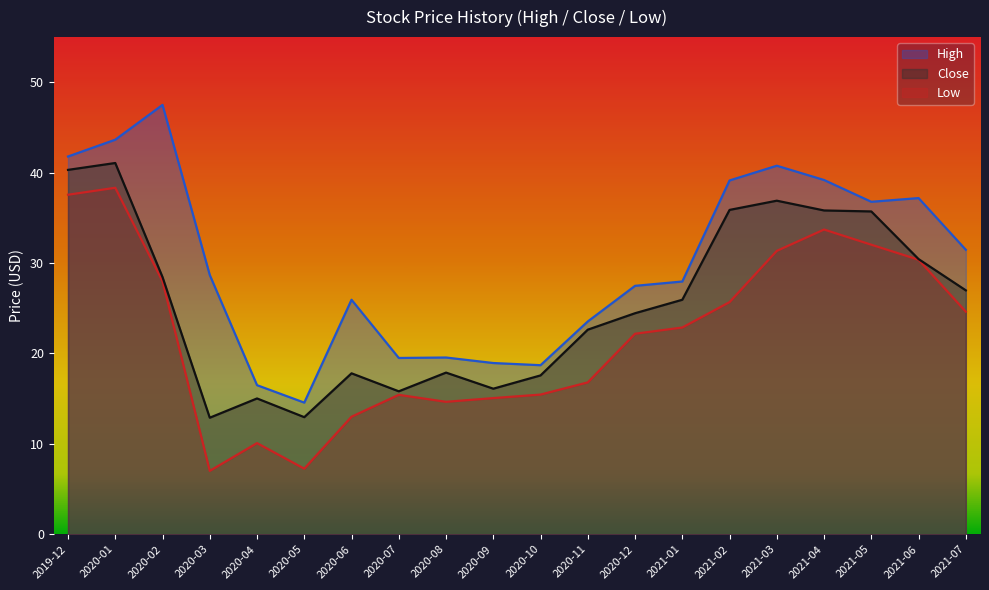

What is the difference between the maximum and second lowest values in the High series?

31.0